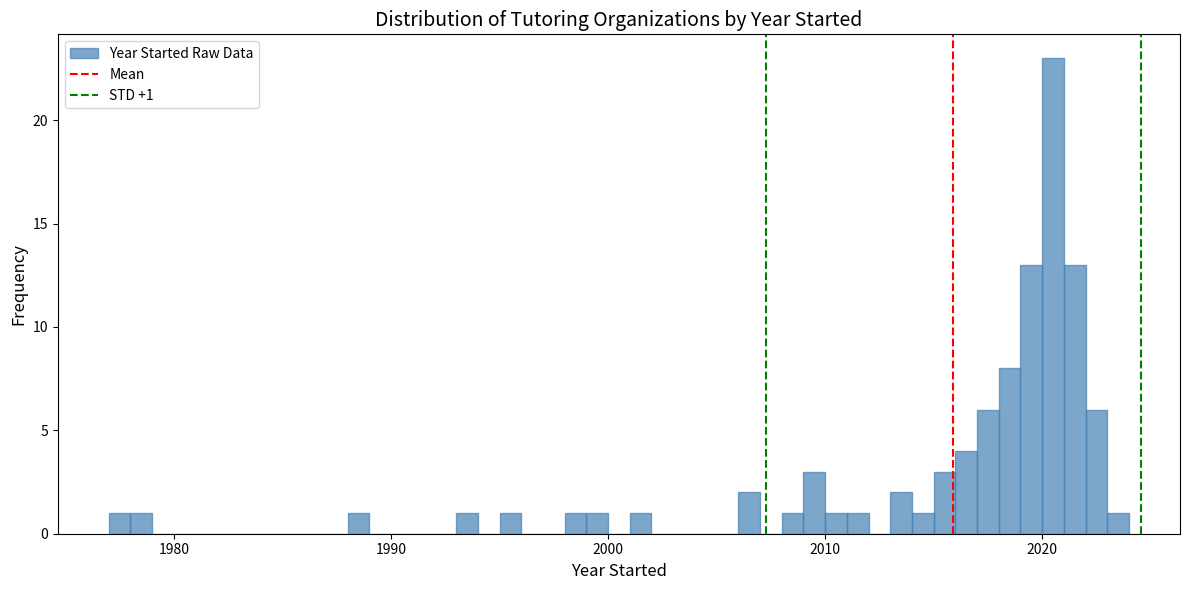

Read against the x-axis, roughly where is the centre of the tallest bar?

2021